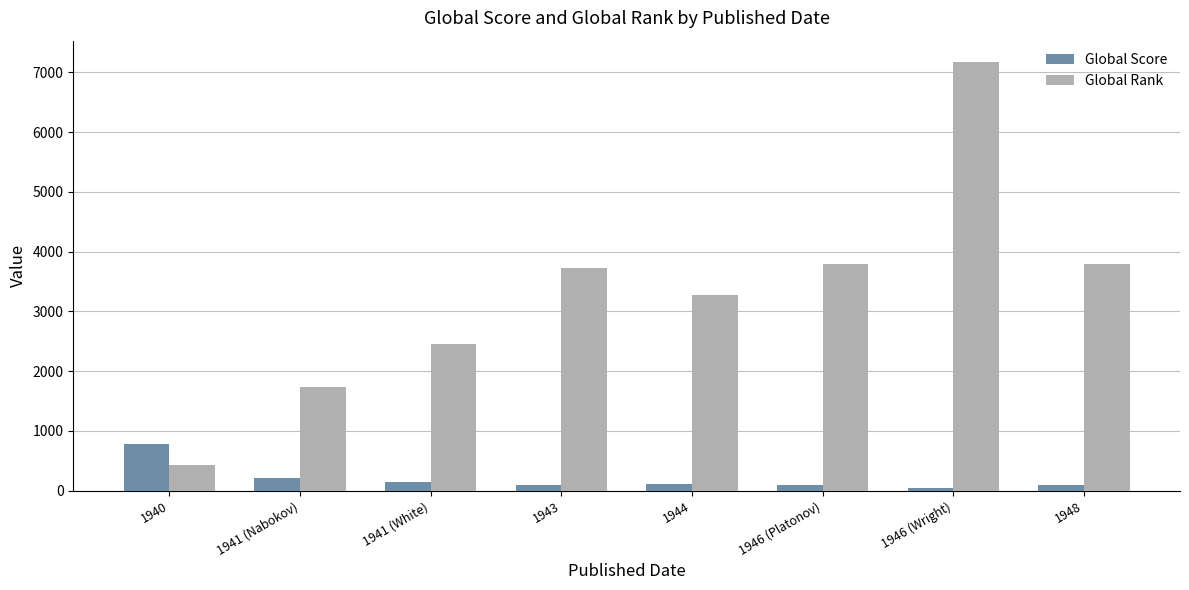

What is the minimum value shown in the chart?

45